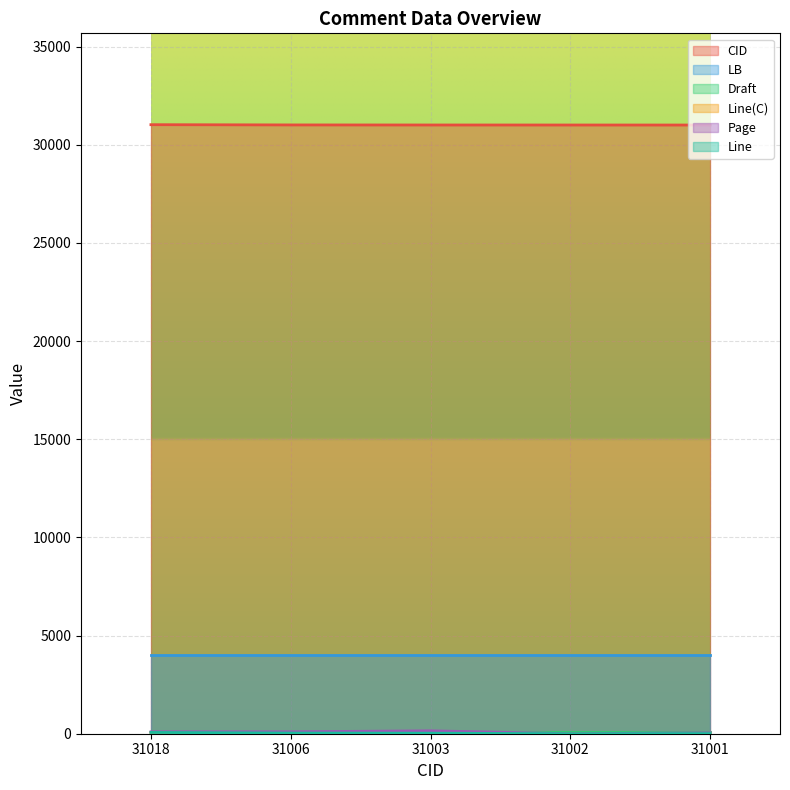

List the labels in order of Page value, largest first.

31003, 31006, 31018, 31001, 31002